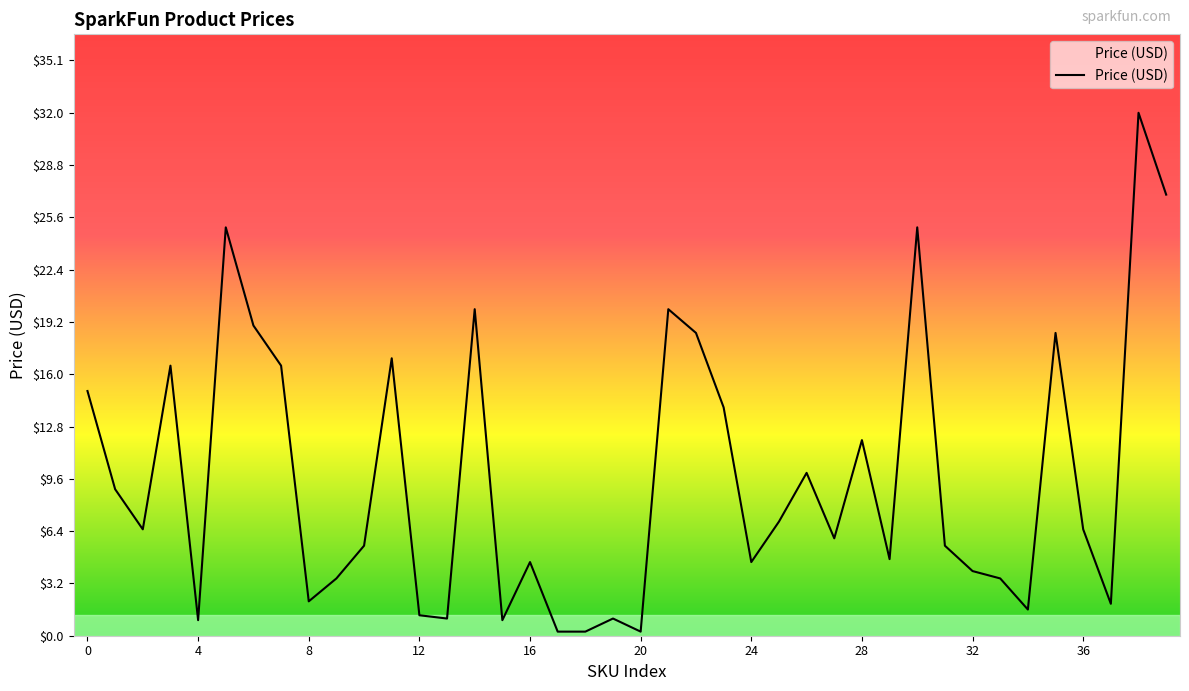

How many interior local peaks (higher than both neighbors) does the data have?

12